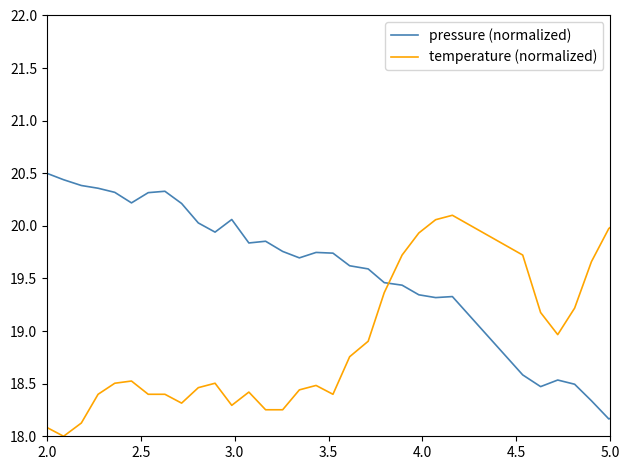

What is the difference between the maximum and minimum values in the temperature (normalized) series?

2.5